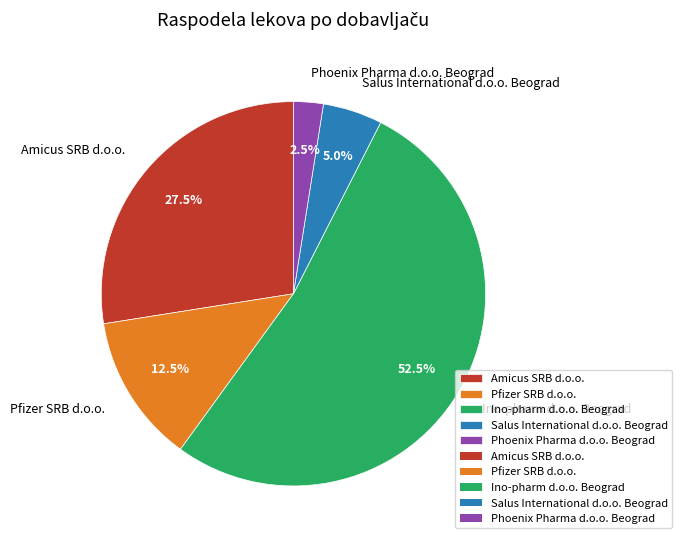

Between Ino-pharm d.o.o. Beograd and Amicus SRB d.o.o., which is larger?

Ino-pharm d.o.o. Beograd